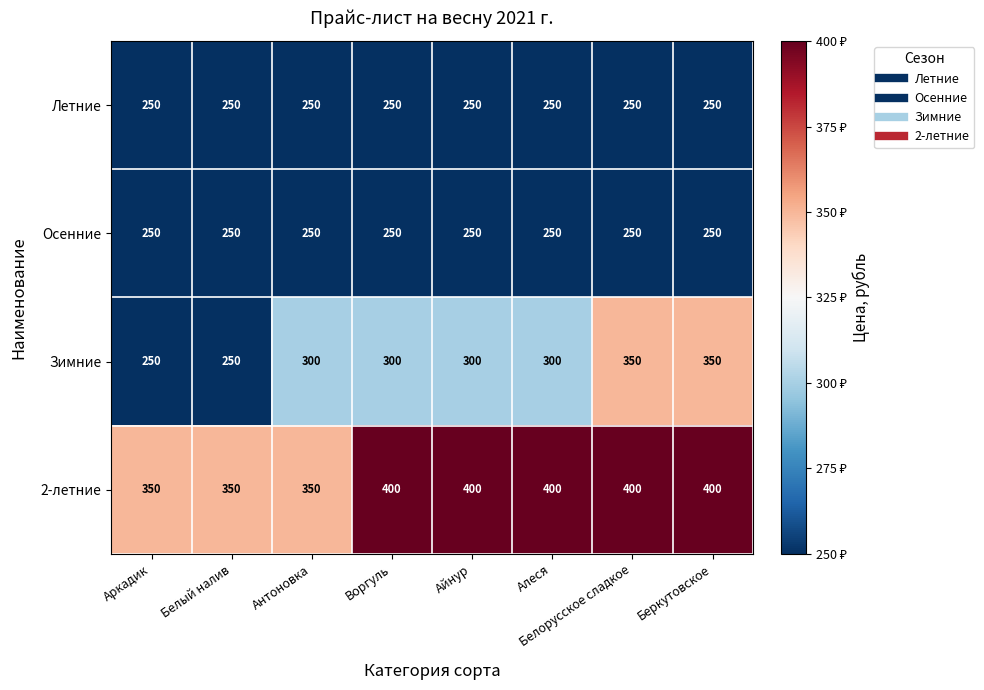

At how many categories does at least one series exceed 324?

8